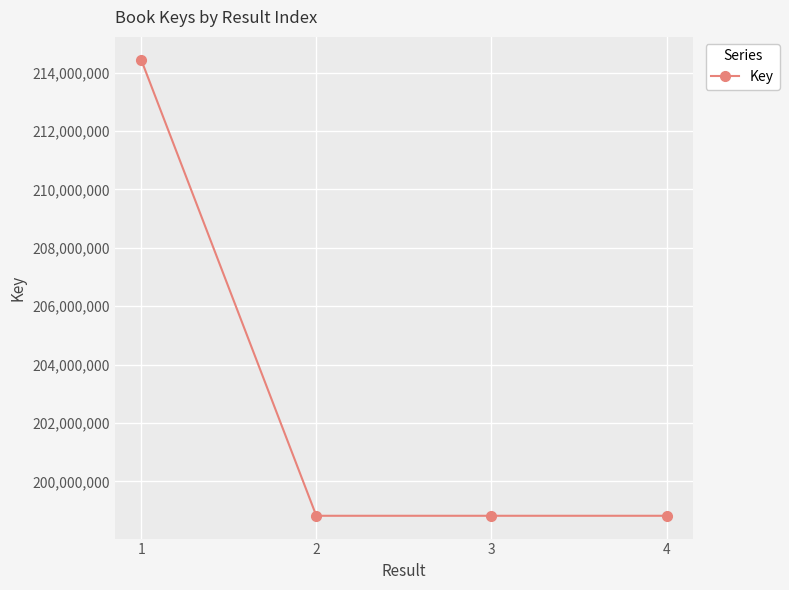

What is the ratio of the value at 2 to the value at 4?

1.0